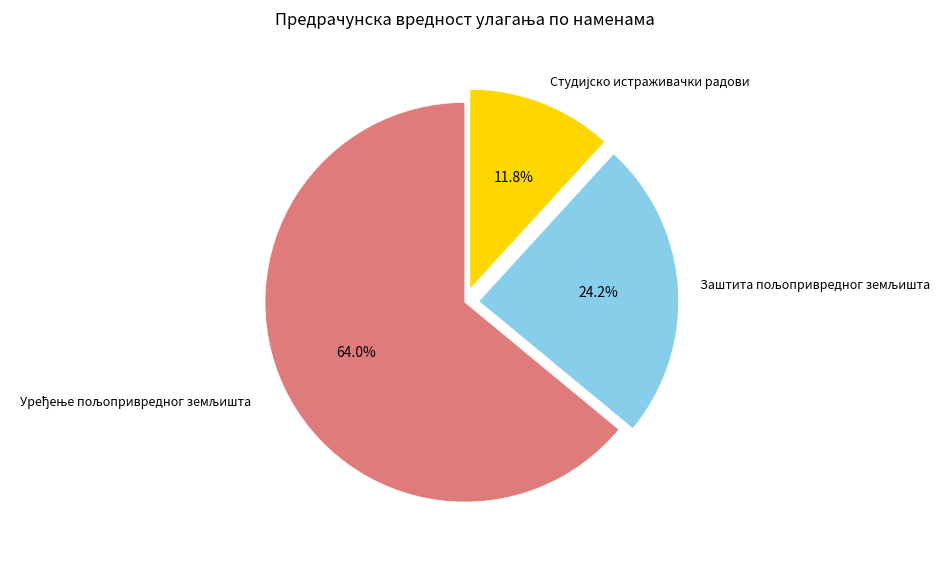

How many slices are in this pie chart?

3